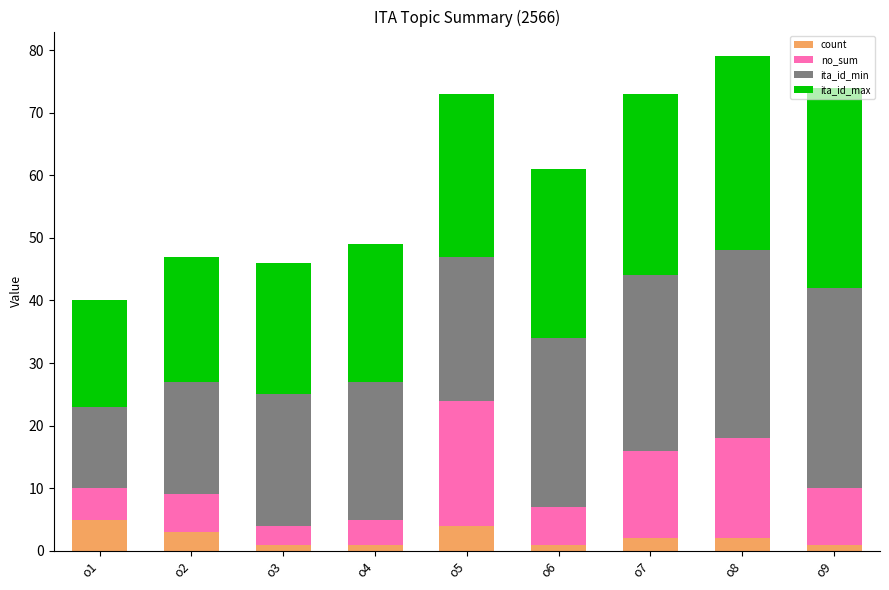

What is the difference between the maximum and minimum values in the count series?

4